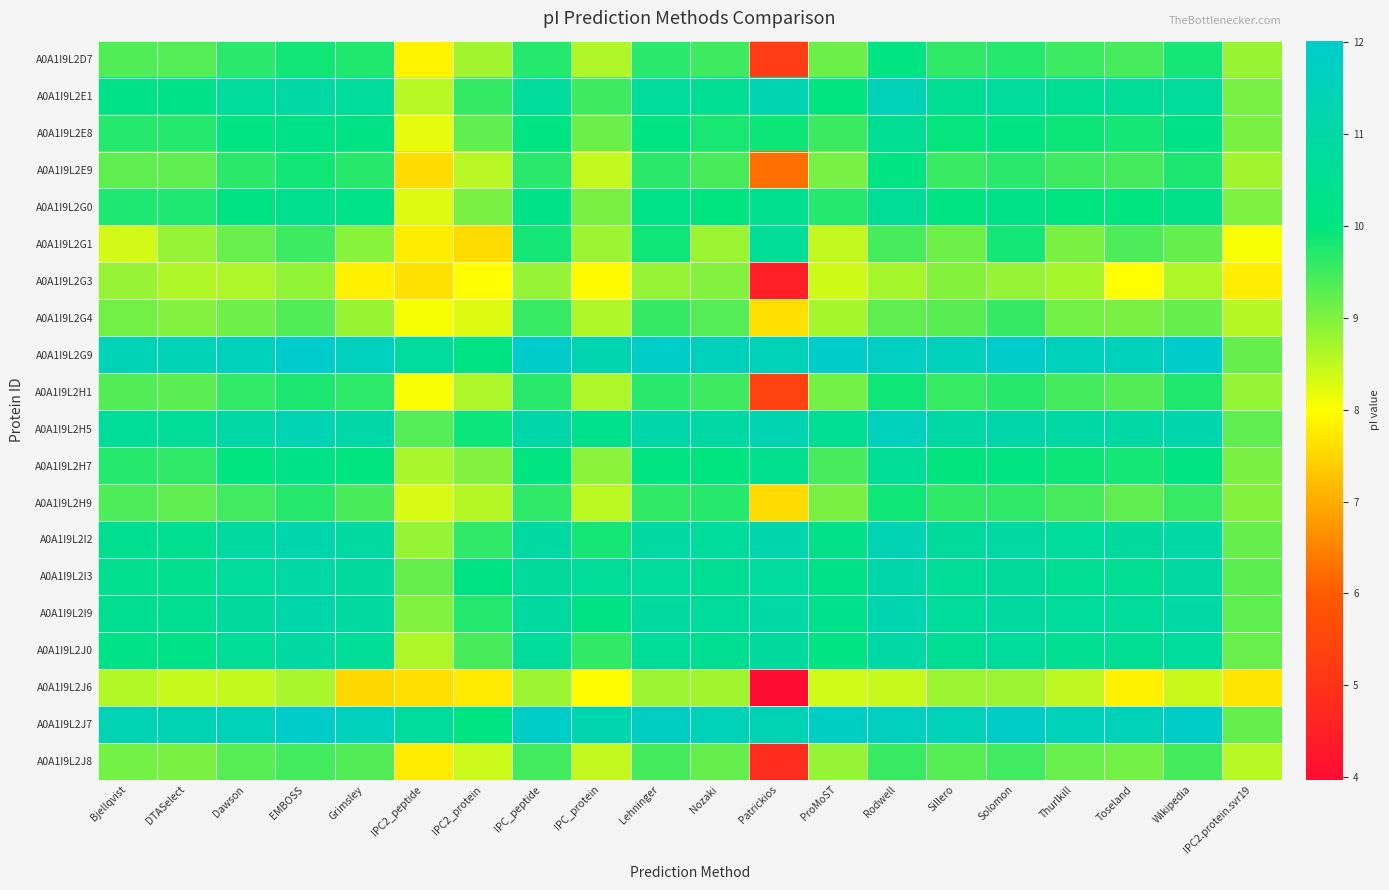

Reading left to right, extract all data points from this chart.

A0A1I9L2D7: Bjellqvist=9.4	DTASelect=9.3	Dawson=9.7	EMBOSS=9.9	Grimsley=9.8	IPC2_peptide=7.9	IPC2_protein=8.7	IPC_peptide=9.7	IPC_protein=8.6	Lehninger=9.7	Nozaki=9.5	Patrickios=5.2	ProMoST=9.2	Rodwell=10.1	Sillero=9.6	Solomon=9.7	Thurlkill=9.5	Toseland=9.4	Wikipedia=9.8	IPC2.protein.svr19=8.8
A0A1I9L2E1: Bjellqvist=10.2	DTASelect=10.2	Dawson=10.7	EMBOSS=10.9	Grimsley=10.7	IPC2_peptide=8.6	IPC2_protein=9.6	IPC_peptide=10.7	IPC_protein=9.5	Lehninger=10.7	Nozaki=10.5	Patrickios=11.3	ProMoST=10.0	Rodwell=11.5	Sillero=10.6	Solomon=10.7	Thurlkill=10.6	Toseland=10.6	Wikipedia=10.7	IPC2.protein.svr19=9.1
A0A1I9L2E8: Bjellqvist=9.7	DTASelect=9.7	Dawson=10.1	EMBOSS=10.2	Grimsley=10.1	IPC2_peptide=8.2	IPC2_protein=9.2	IPC_peptide=10.1	IPC_protein=9.2	Lehninger=10.1	Nozaki=9.8	Patrickios=9.9	ProMoST=9.5	Rodwell=10.5	Sillero=10.0	Solomon=10.1	Thurlkill=9.9	Toseland=9.8	Wikipedia=10.2	IPC2.protein.svr19=9.0
A0A1I9L2E9: Bjellqvist=9.3	DTASelect=9.3	Dawson=9.7	EMBOSS=9.9	Grimsley=9.7	IPC2_peptide=7.6	IPC2_protein=8.6	IPC_peptide=9.7	IPC_protein=8.5	Lehninger=9.7	Nozaki=9.4	Patrickios=6.2	ProMoST=9.1	Rodwell=10.1	Sillero=9.6	Solomon=9.7	Thurlkill=9.5	Toseland=9.5	Wikipedia=9.8	IPC2.protein.svr19=8.7
A0A1I9L2G0: Bjellqvist=9.8	DTASelect=9.8	Dawson=10.2	EMBOSS=10.4	Grimsley=10.2	IPC2_peptide=8.3	IPC2_protein=9.0	IPC_peptide=10.2	IPC_protein=9.0	Lehninger=10.2	Nozaki=10.0	Patrickios=10.4	ProMoST=9.7	Rodwell=10.6	Sillero=10.1	Solomon=10.2	Thurlkill=10.0	Toseland=10.0	Wikipedia=10.3	IPC2.protein.svr19=9.0
A0A1I9L2G1: Bjellqvist=8.3	DTASelect=8.8	Dawson=9.2	EMBOSS=9.5	Grimsley=8.9	IPC2_peptide=7.8	IPC2_protein=7.6	IPC_peptide=9.8	IPC_protein=8.8	Lehninger=9.9	Nozaki=8.8	Patrickios=10.6	ProMoST=8.5	Rodwell=9.4	Sillero=9.1	Solomon=9.8	Thurlkill=9.0	Toseland=9.4	Wikipedia=9.2	IPC2.protein.svr19=8.0
A0A1I9L2G3: Bjellqvist=8.8	DTASelect=8.6	Dawson=8.7	EMBOSS=8.9	Grimsley=7.8	IPC2_peptide=7.6	IPC2_protein=8.0	IPC_peptide=8.8	IPC_protein=7.9	Lehninger=8.8	Nozaki=9.0	Patrickios=4.5	ProMoST=8.4	Rodwell=8.7	Sillero=9.0	Solomon=8.8	Thurlkill=8.7	Toseland=8.0	Wikipedia=8.6	IPC2.protein.svr19=7.8
A0A1I9L2G4: Bjellqvist=9.1	DTASelect=9.0	Dawson=9.1	EMBOSS=9.4	Grimsley=8.8	IPC2_peptide=8.1	IPC2_protein=8.3	IPC_peptide=9.6	IPC_protein=8.6	Lehninger=9.6	Nozaki=9.3	Patrickios=7.6	ProMoST=8.7	Rodwell=9.3	Sillero=9.3	Solomon=9.6	Thurlkill=9.1	Toseland=9.0	Wikipedia=9.2	IPC2.protein.svr19=8.6
A0A1I9L2G9: Bjellqvist=11.4	DTASelect=11.4	Dawson=11.6	EMBOSS=12.0	Grimsley=11.6	IPC2_peptide=10.8	IPC2_protein=10.2	IPC_peptide=11.9	IPC_protein=11.3	Lehninger=11.9	Nozaki=11.5	Patrickios=11.5	ProMoST=12.0	Rodwell=11.8	Sillero=11.6	Solomon=11.9	Thurlkill=11.6	Toseland=11.6	Wikipedia=11.9	IPC2.protein.svr19=9.2
A0A1I9L2H1: Bjellqvist=9.4	DTASelect=9.3	Dawson=9.6	EMBOSS=9.8	Grimsley=9.6	IPC2_peptide=8.0	IPC2_protein=8.7	IPC_peptide=9.7	IPC_protein=8.7	Lehninger=9.7	Nozaki=9.5	Patrickios=5.4	ProMoST=9.1	Rodwell=9.9	Sillero=9.6	Solomon=9.7	Thurlkill=9.5	Toseland=9.4	Wikipedia=9.8	IPC2.protein.svr19=8.8
A0A1I9L2H5: Bjellqvist=10.7	DTASelect=10.6	Dawson=11.0	EMBOSS=11.3	Grimsley=11.1	IPC2_peptide=9.3	IPC2_protein=9.9	IPC_peptide=11.1	IPC_protein=10.3	Lehninger=11.1	Nozaki=10.9	Patrickios=11.3	ProMoST=10.6	Rodwell=11.6	Sillero=10.9	Solomon=11.1	Thurlkill=10.9	Toseland=11.0	Wikipedia=11.2	IPC2.protein.svr19=9.3
A0A1I9L2H7: Bjellqvist=9.7	DTASelect=9.6	Dawson=10.0	EMBOSS=10.2	Grimsley=10.0	IPC2_peptide=8.7	IPC2_protein=9.0	IPC_peptide=10.1	IPC_protein=8.9	Lehninger=10.0	Nozaki=10.0	Patrickios=10.4	ProMoST=9.4	Rodwell=10.6	Sillero=10.0	Solomon=10.1	Thurlkill=9.9	Toseland=9.8	Wikipedia=10.1	IPC2.protein.svr19=9.0
A0A1I9L2H9: Bjellqvist=9.4	DTASelect=9.3	Dawson=9.5	EMBOSS=9.7	Grimsley=9.4	IPC2_peptide=8.3	IPC2_protein=8.6	IPC_peptide=9.6	IPC_protein=8.5	Lehninger=9.6	Nozaki=9.7	Patrickios=7.6	ProMoST=9.0	Rodwell=9.9	Sillero=9.6	Solomon=9.6	Thurlkill=9.4	Toseland=9.3	Wikipedia=9.6	IPC2.protein.svr19=9.0
A0A1I9L2I2: Bjellqvist=10.4	DTASelect=10.4	Dawson=10.8	EMBOSS=11.2	Grimsley=10.9	IPC2_peptide=8.8	IPC2_protein=9.6	IPC_peptide=10.9	IPC_protein=9.8	Lehninger=10.9	Nozaki=10.7	Patrickios=11.1	ProMoST=10.3	Rodwell=11.4	Sillero=10.8	Solomon=10.9	Thurlkill=10.7	Toseland=10.8	Wikipedia=11.0	IPC2.protein.svr19=9.2
A0A1I9L2I3: Bjellqvist=10.4	DTASelect=10.4	Dawson=10.7	EMBOSS=10.9	Grimsley=10.8	IPC2_peptide=9.2	IPC2_protein=10.1	IPC_peptide=10.8	IPC_protein=10.7	Lehninger=10.7	Nozaki=10.5	Patrickios=10.8	ProMoST=10.2	Rodwell=11.1	Sillero=10.6	Solomon=10.8	Thurlkill=10.6	Toseland=10.6	Wikipedia=10.9	IPC2.protein.svr19=9.3
A0A1I9L2I9: Bjellqvist=10.4	DTASelect=10.4	Dawson=10.8	EMBOSS=11.1	Grimsley=10.8	IPC2_peptide=9.0	IPC2_protein=9.7	IPC_peptide=10.9	IPC_protein=10.2	Lehninger=10.8	Nozaki=10.7	Patrickios=11.0	ProMoST=10.3	Rodwell=11.2	Sillero=10.7	Solomon=10.9	Thurlkill=10.7	Toseland=10.7	Wikipedia=10.9	IPC2.protein.svr19=9.3
A0A1I9L2J0: Bjellqvist=10.2	DTASelect=10.2	Dawson=10.6	EMBOSS=10.9	Grimsley=10.6	IPC2_peptide=8.6	IPC2_protein=9.4	IPC_peptide=10.7	IPC_protein=9.6	Lehninger=10.7	Nozaki=10.5	Patrickios=10.8	ProMoST=10.1	Rodwell=11.0	Sillero=10.5	Solomon=10.7	Thurlkill=10.5	Toseland=10.5	Wikipedia=10.7	IPC2.protein.svr19=9.2
A0A1I9L2J6: Bjellqvist=8.6	DTASelect=8.4	Dawson=8.5	EMBOSS=8.7	Grimsley=7.5	IPC2_peptide=7.6	IPC2_protein=7.7	IPC_peptide=8.8	IPC_protein=8.0	Lehninger=8.8	Nozaki=8.7	Patrickios=4.0	ProMoST=8.4	Rodwell=8.4	Sillero=8.8	Solomon=8.8	Thurlkill=8.5	Toseland=7.8	Wikipedia=8.4	IPC2.protein.svr19=7.7
A0A1I9L2J7: Bjellqvist=11.4	DTASelect=11.4	Dawson=11.5	EMBOSS=11.9	Grimsley=11.5	IPC2_peptide=10.7	IPC2_protein=10.1	IPC_peptide=11.9	IPC_protein=11.2	Lehninger=11.8	Nozaki=11.5	Patrickios=11.4	ProMoST=11.8	Rodwell=11.6	Sillero=11.5	Solomon=11.9	Thurlkill=11.5	Toseland=11.5	Wikipedia=11.9	IPC2.protein.svr19=9.2
A0A1I9L2J8: Bjellqvist=9.1	DTASelect=9.0	Dawson=9.3	EMBOSS=9.5	Grimsley=9.4	IPC2_peptide=7.8	IPC2_protein=8.4	IPC_peptide=9.5	IPC_protein=8.5	Lehninger=9.5	Nozaki=9.2	Patrickios=4.9	ProMoST=8.8	Rodwell=9.6	Sillero=9.3	Solomon=9.5	Thurlkill=9.2	Toseland=9.1	Wikipedia=9.5	IPC2.protein.svr19=8.6